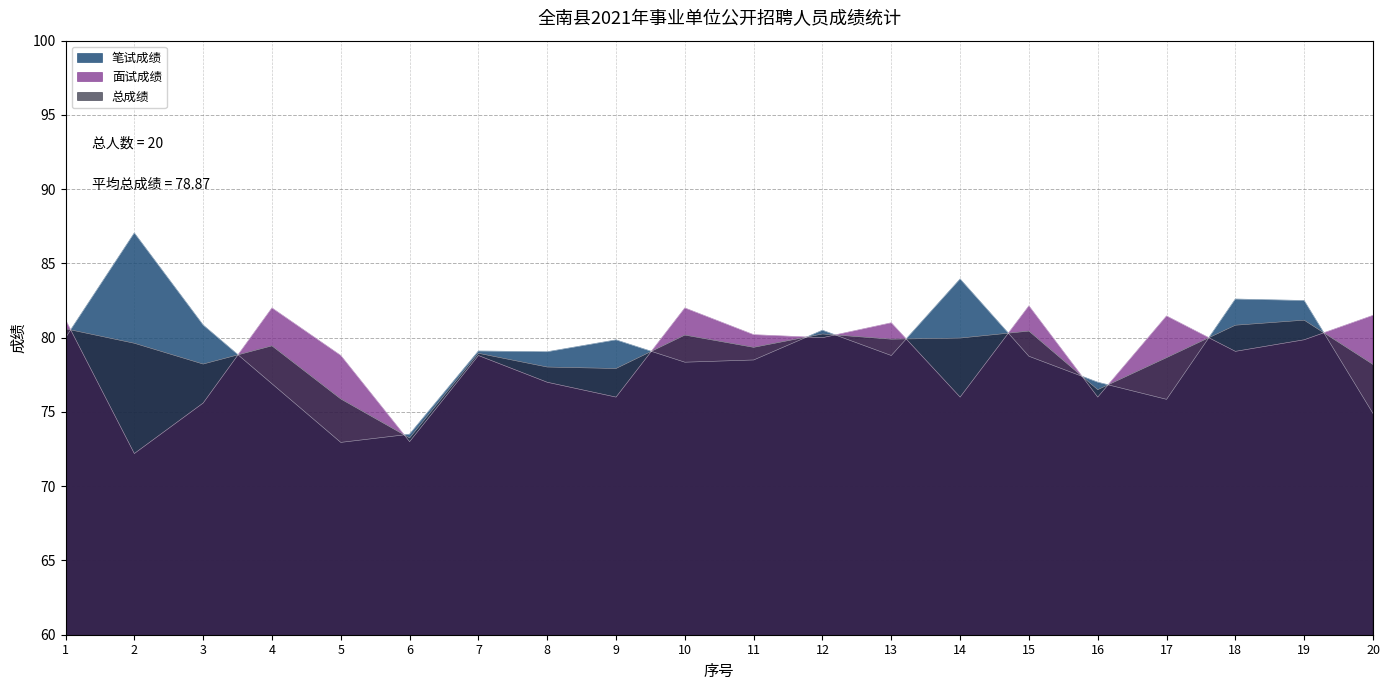

Rank the categories by 面试成绩 value from lowest to highest.

2, 6, 3, 9, 14, 16, 8, 5, 7, 18, 19, 12, 11, 13, 1, 17, 20, 4, 10, 15